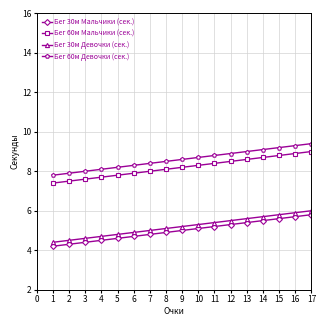

What is the average value of the Бег 30м Мальчики (сек.) series?

5.0